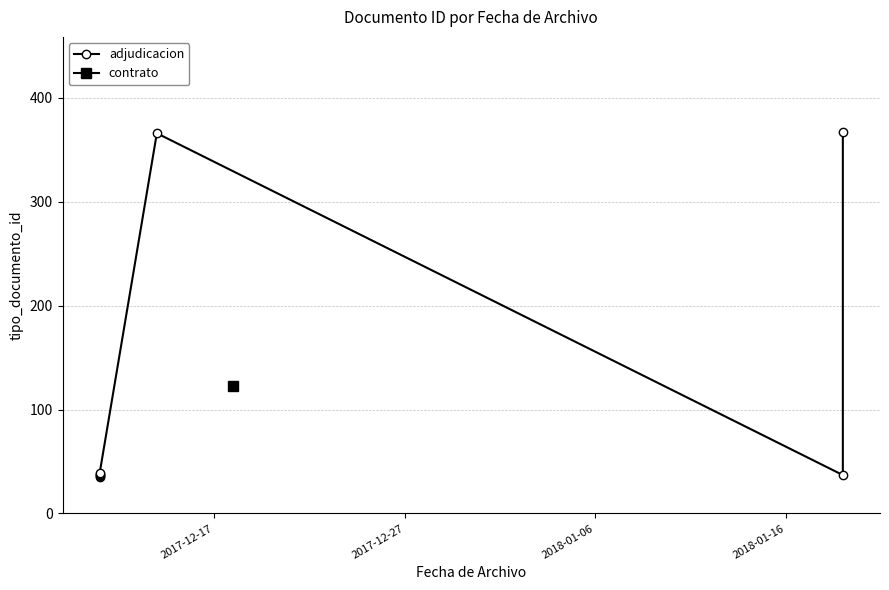

How many categories are shown in the chart?

8